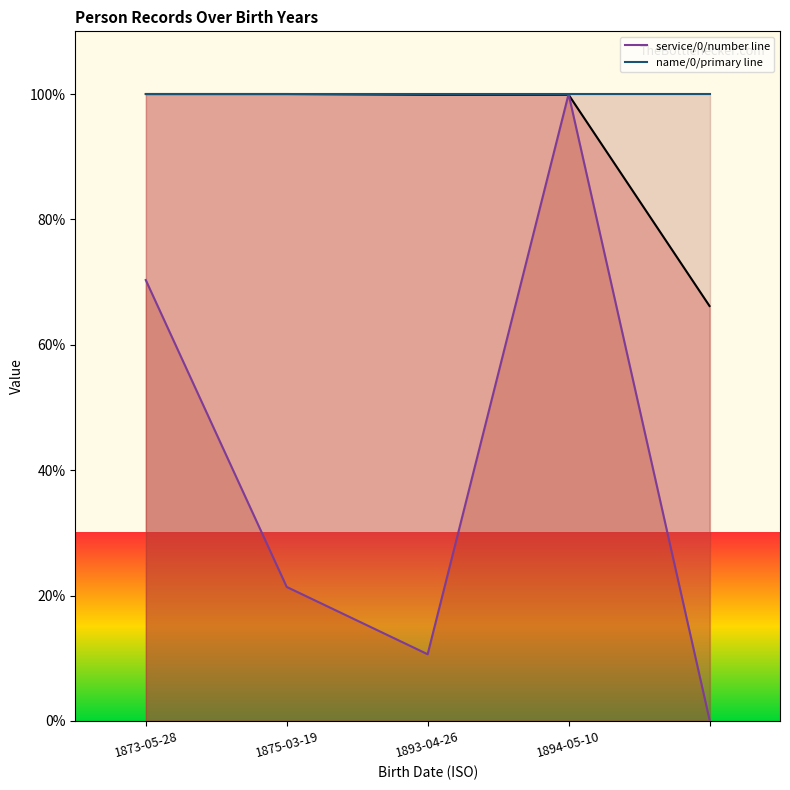

At which label does service/0/number line first exceed 21?

1873-05-28